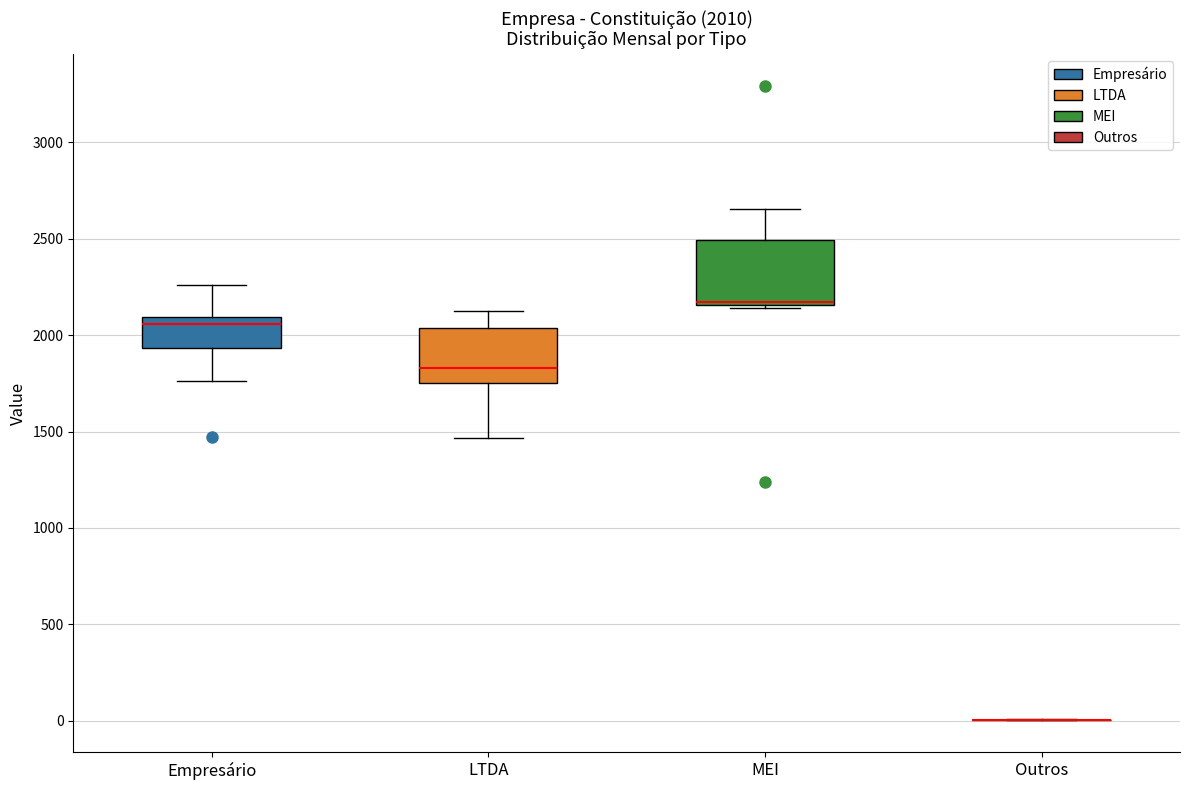

Which box is the tallest, from its lower edge to its upper edge?

MEI